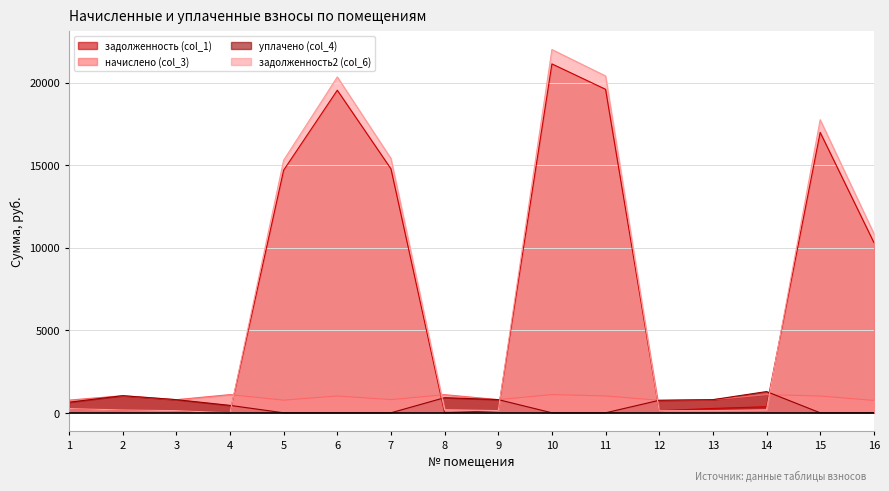

True or false: уплачено (col_4) has a value of -416.4 at 15.

False